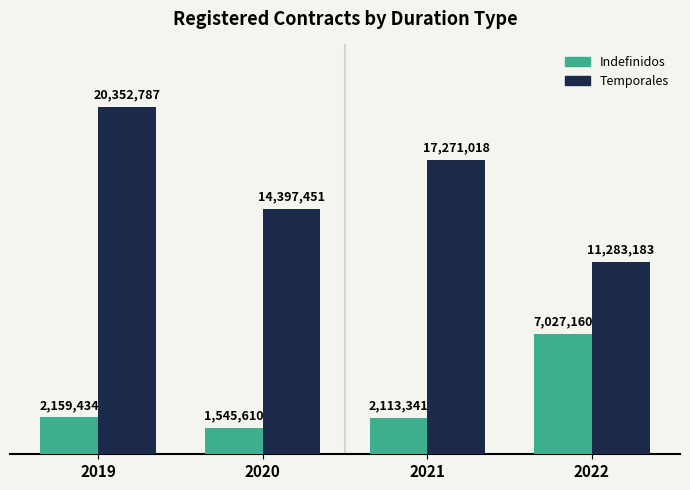

Does the chart contain any negative values?

No